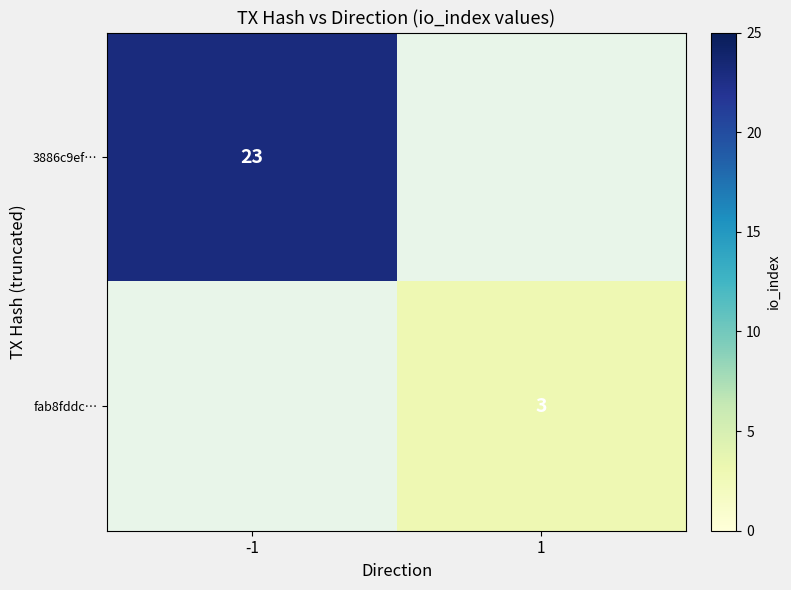

The value of 3886c9ef… at -1 is 23. True or false?

True